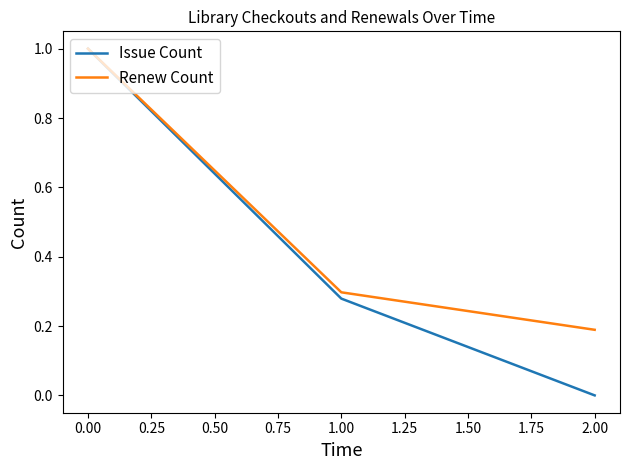

Is this an area chart (filled region under the line)?

No